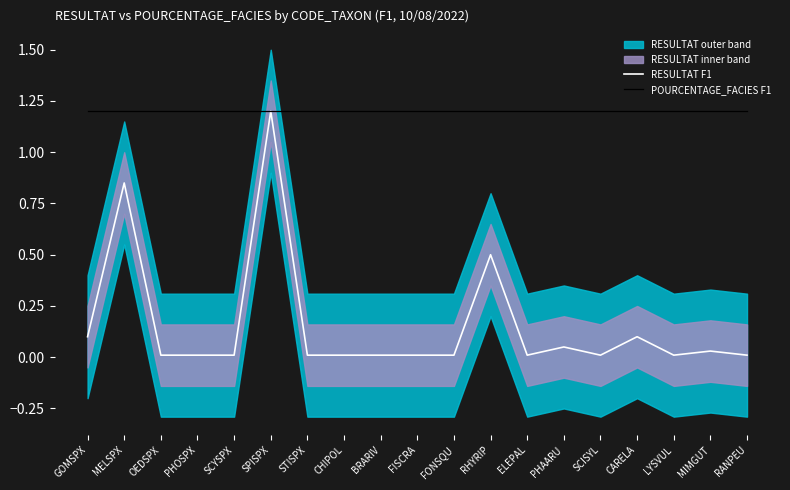

Which series changed the most between LYSVUL and RANPEU?

RESULTAT F1